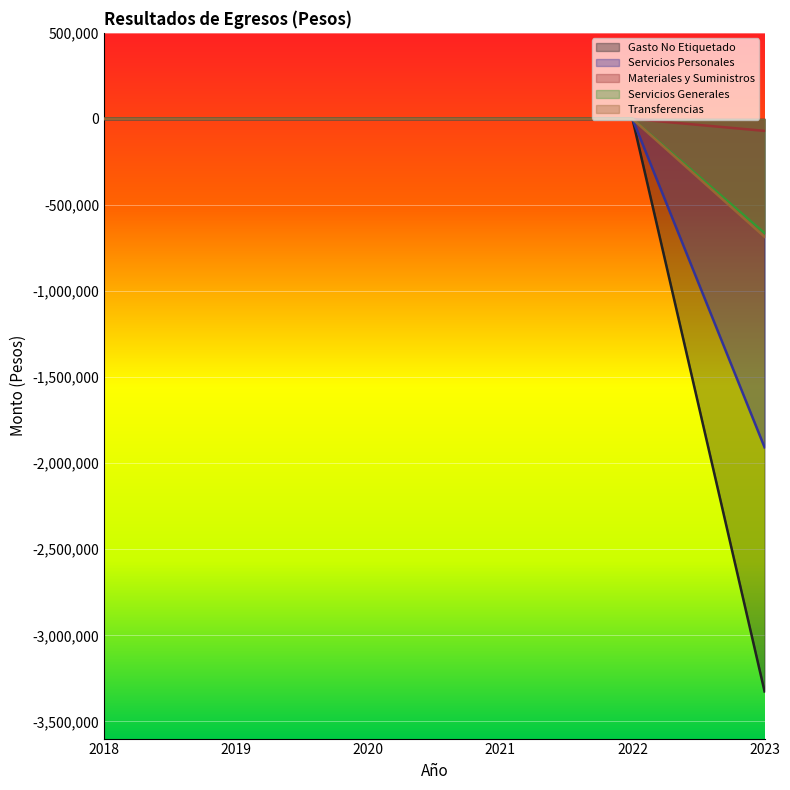

What is the minimum value shown in the chart?

-3326145.2